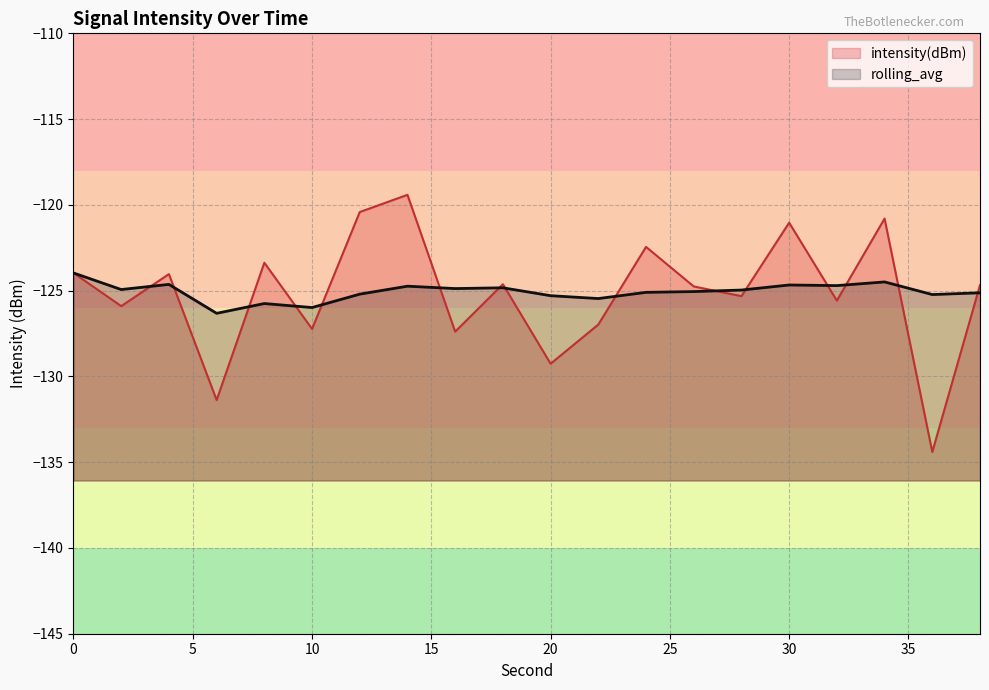

Which series ends up on top after the final intersection of intensity(dBm) and rolling_avg?

intensity(dBm)